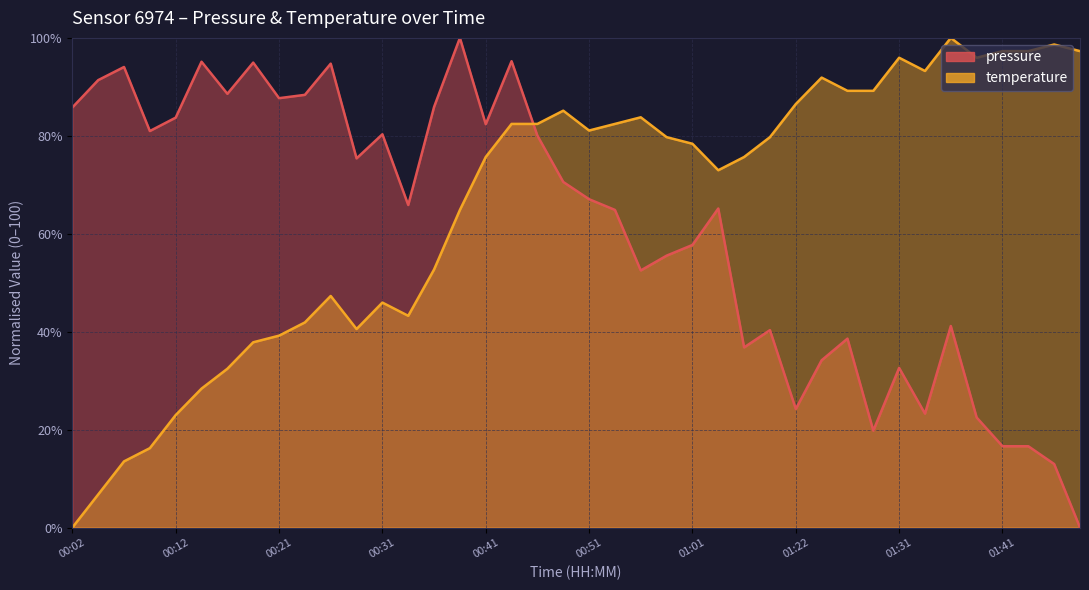

In pressure, how many points are lower than both neighbors (excluding endpoints)?

11